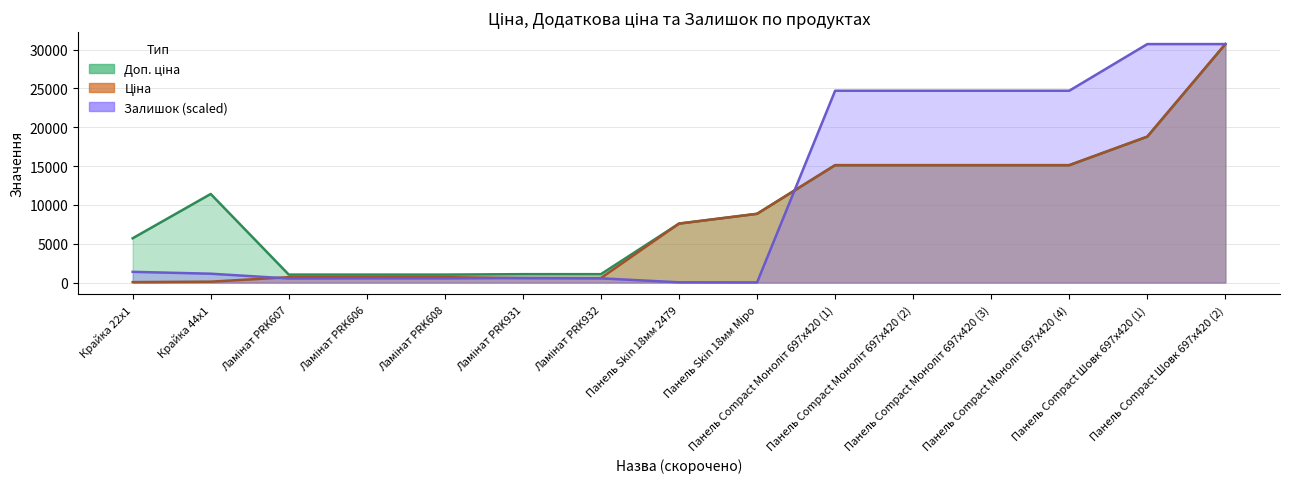

Is it true that Залишок equals 10044.0 at Панель Compact Моноліт 697x420 (1)?

False